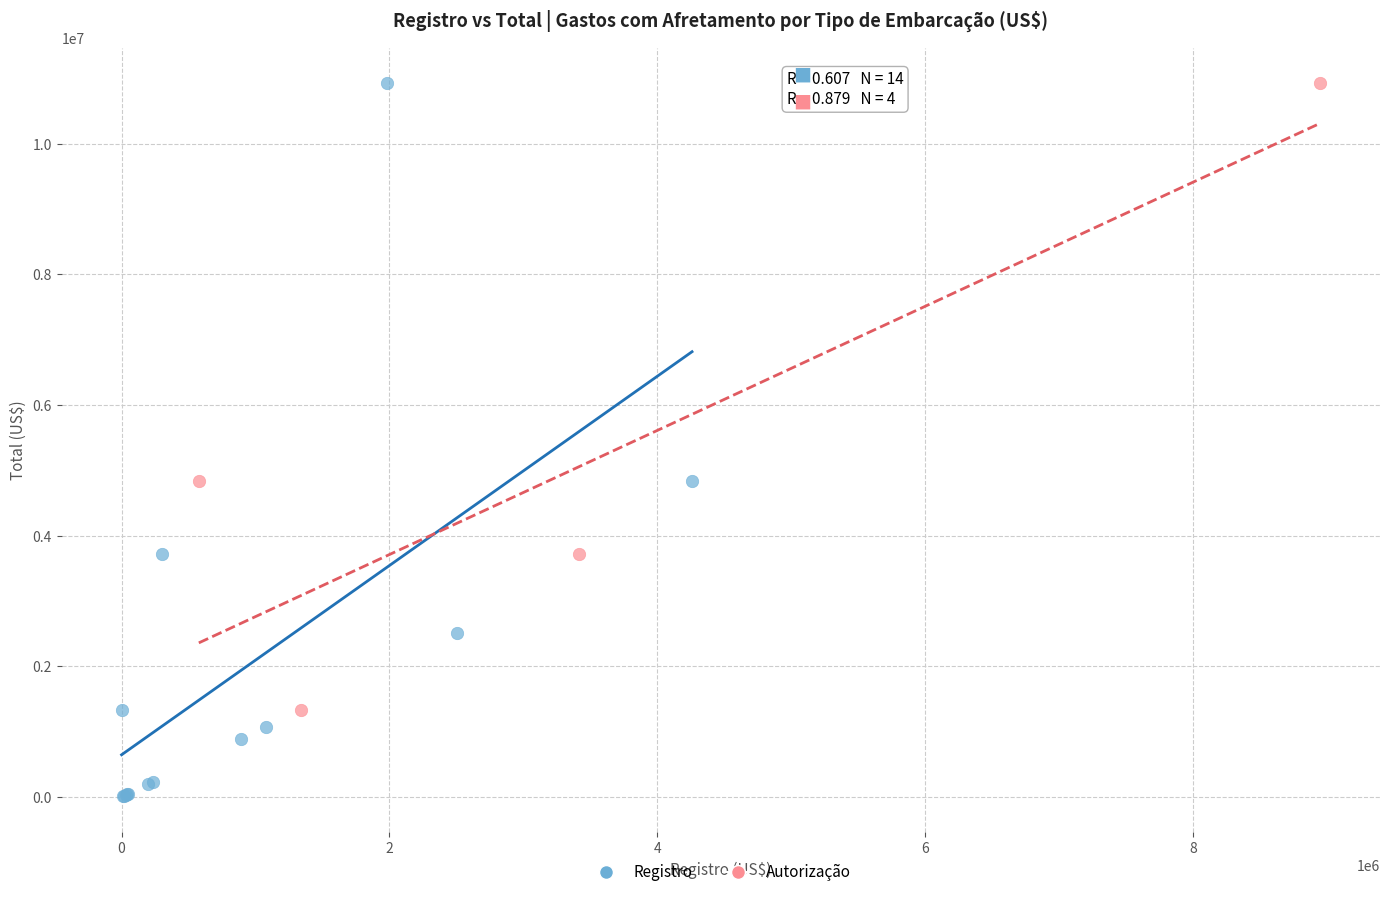

Which series contains the lowest Y value?

Registro